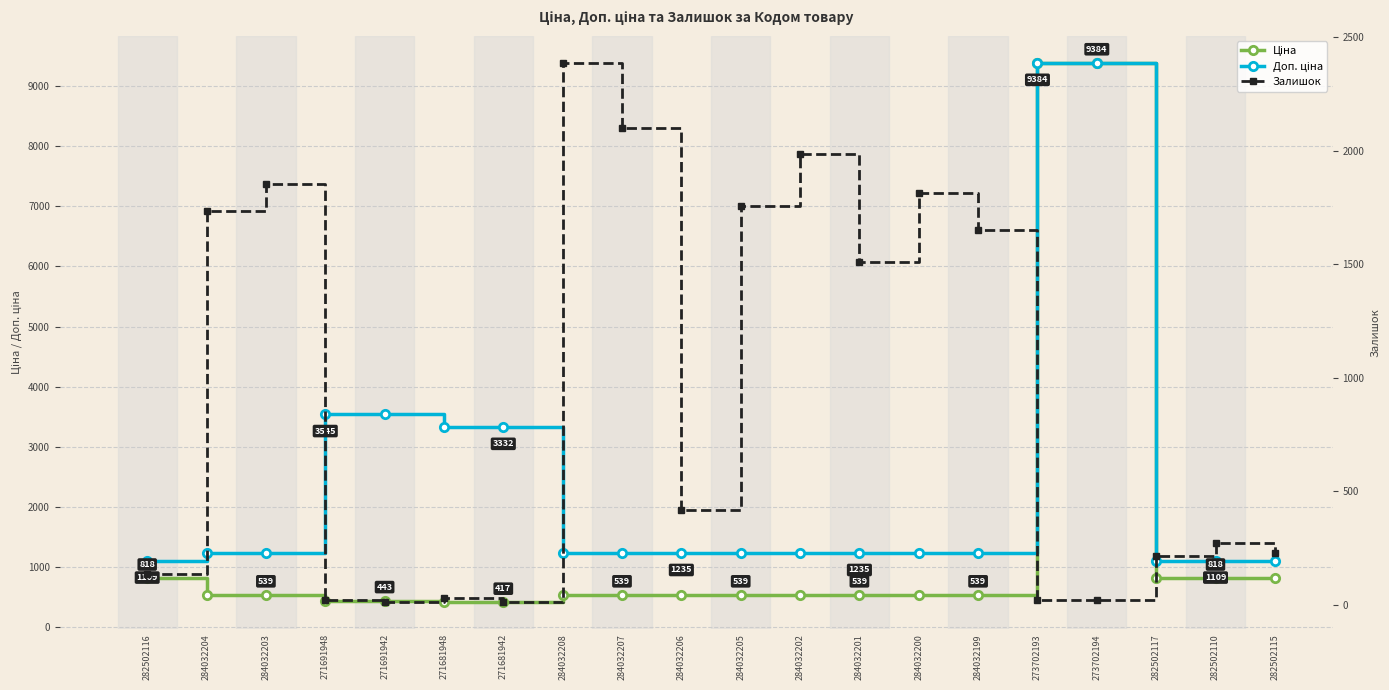

At which category is the sum across all series the highest?

273702193